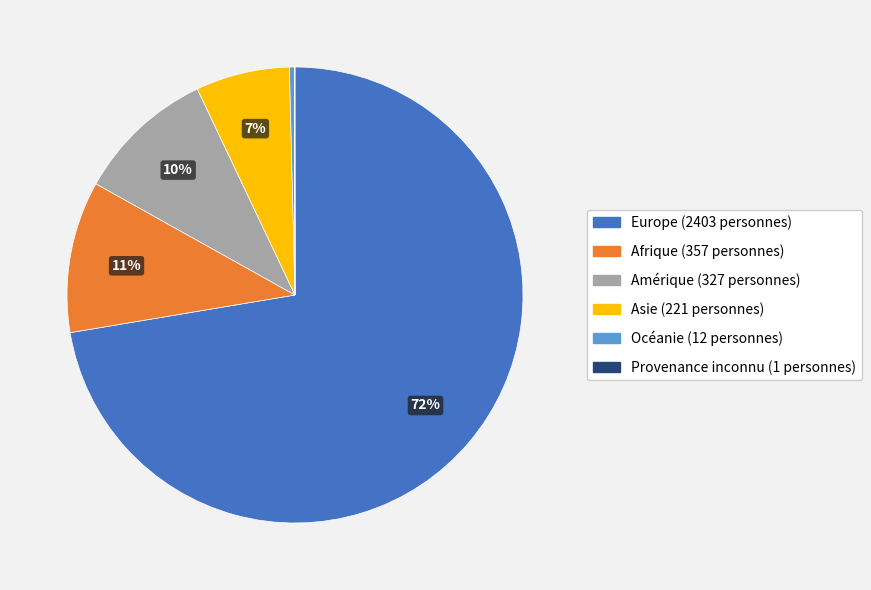

What percentage is the Afrique slice, to the nearest percent?

11%